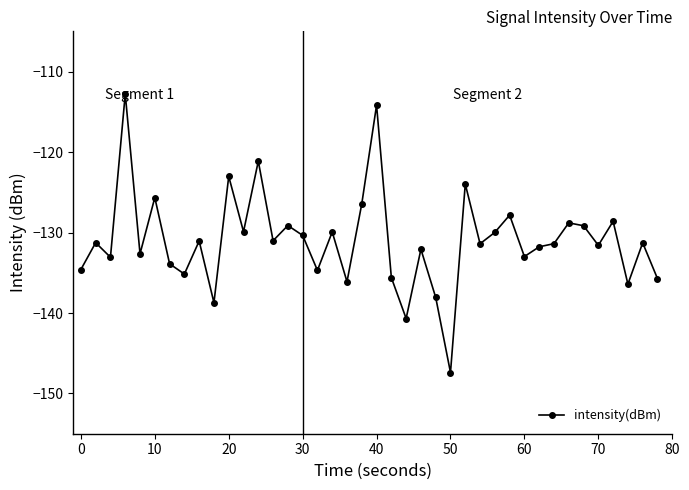

True or false: there are more than 1 points higher than both neighbors.

True